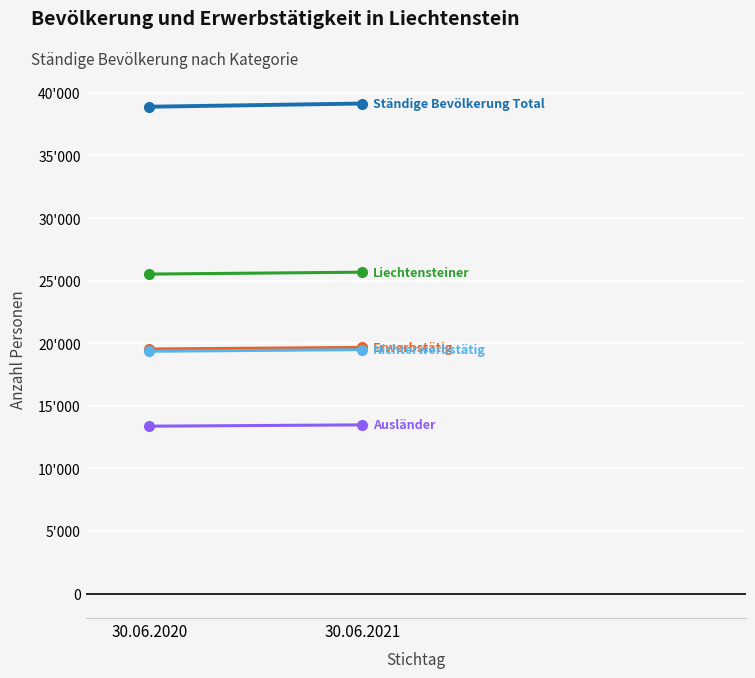

At which label does Nichterwerbstätig reach its peak?

30.06.2021